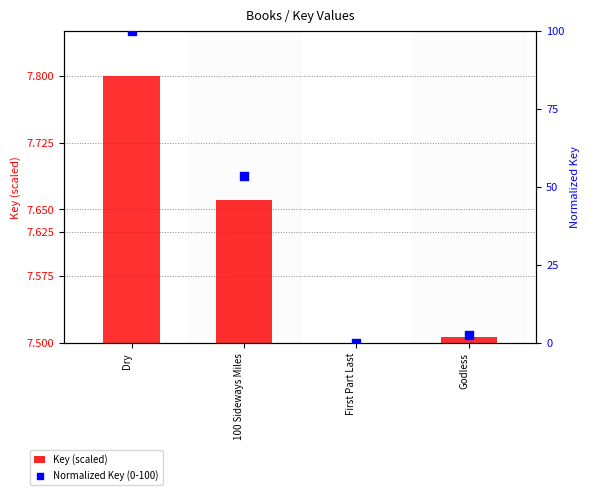

What are all the series names shown in the legend?

Key (scaled), Normalized Key (0-100)